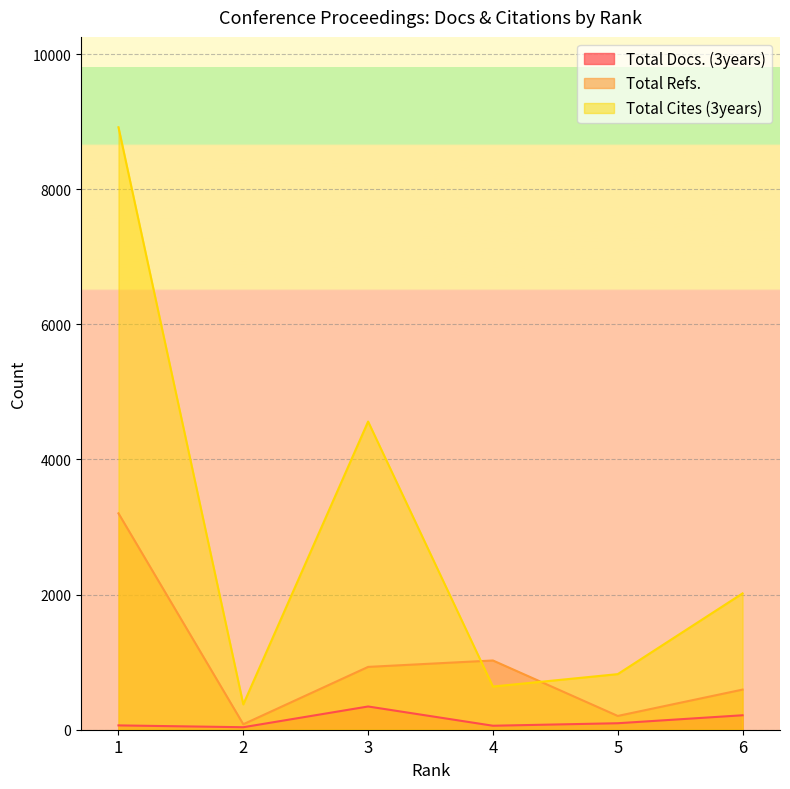

Is it true that Total Cites (3years) equals 2320 at 3?

False